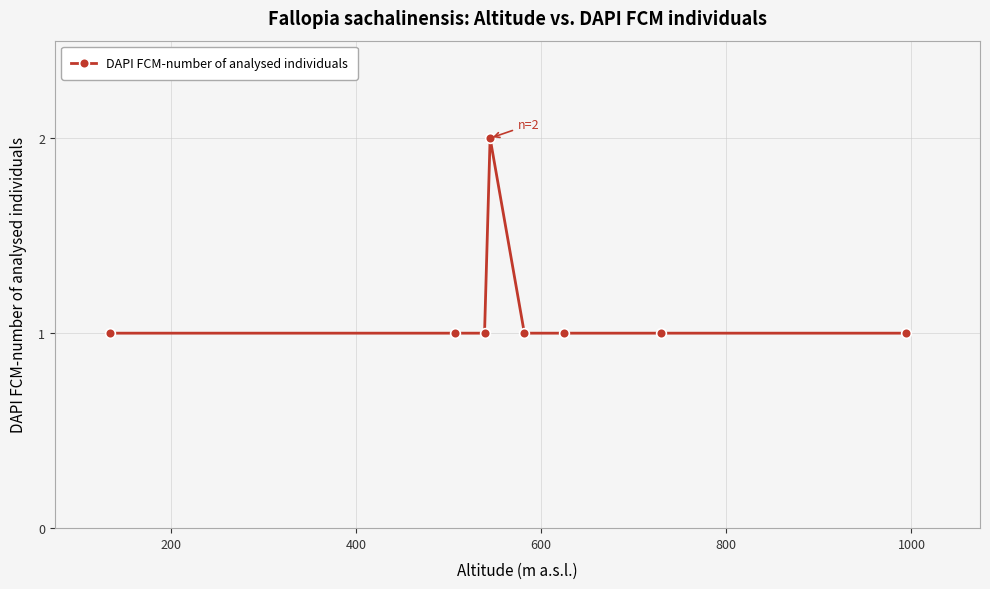

How many data points does each series have?

8